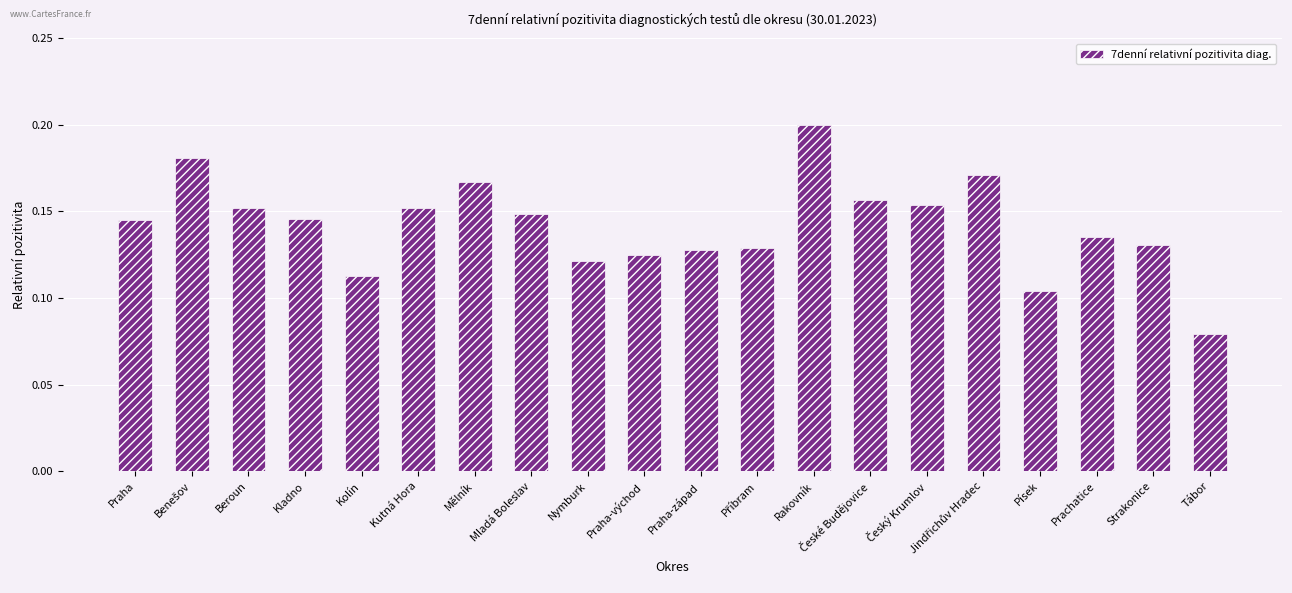

Which category has the highest value across all series?

Rakovník